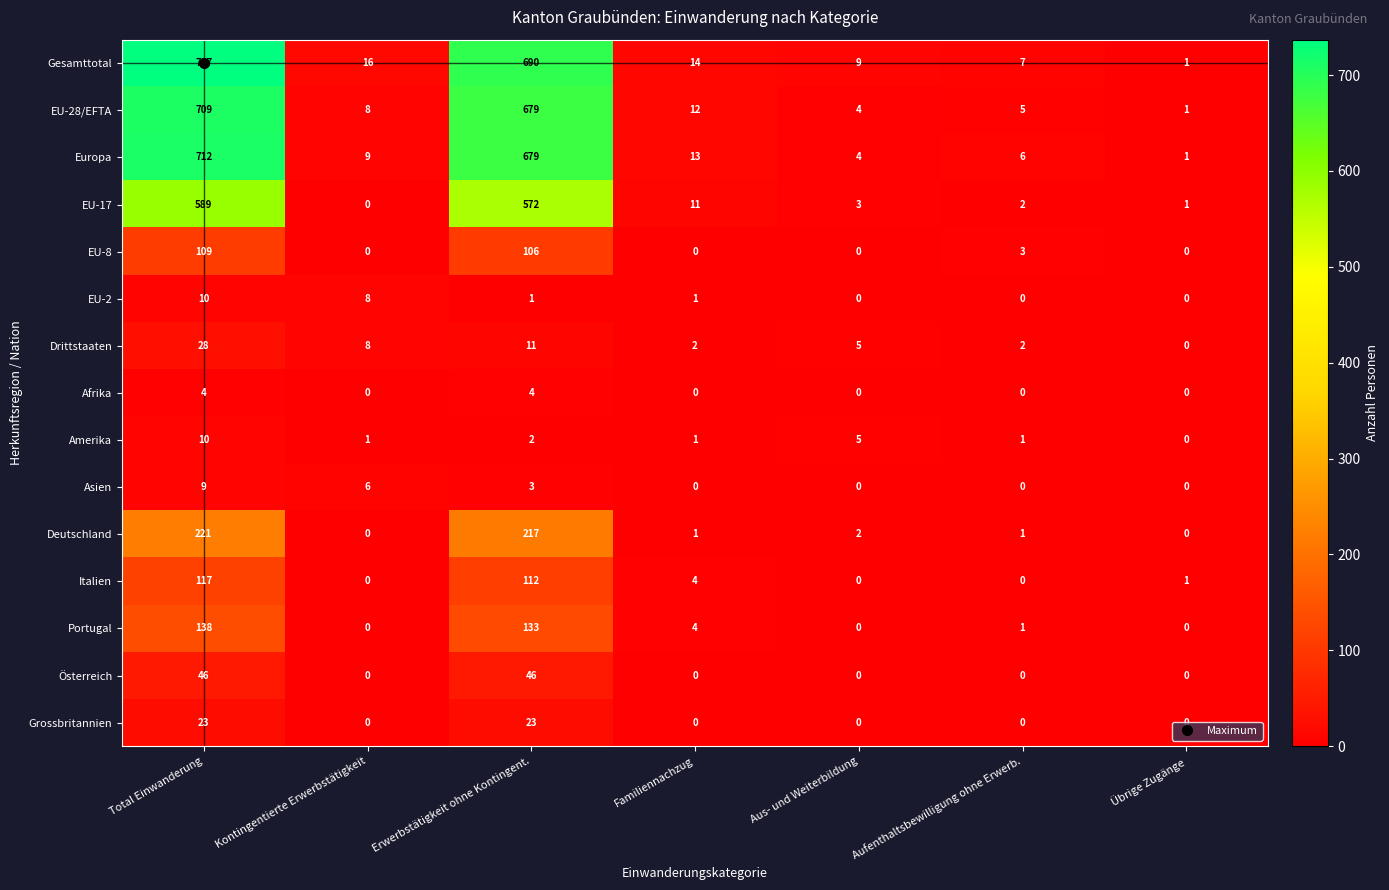

What is the difference between the maximum and second lowest values in the Amerika series?

9